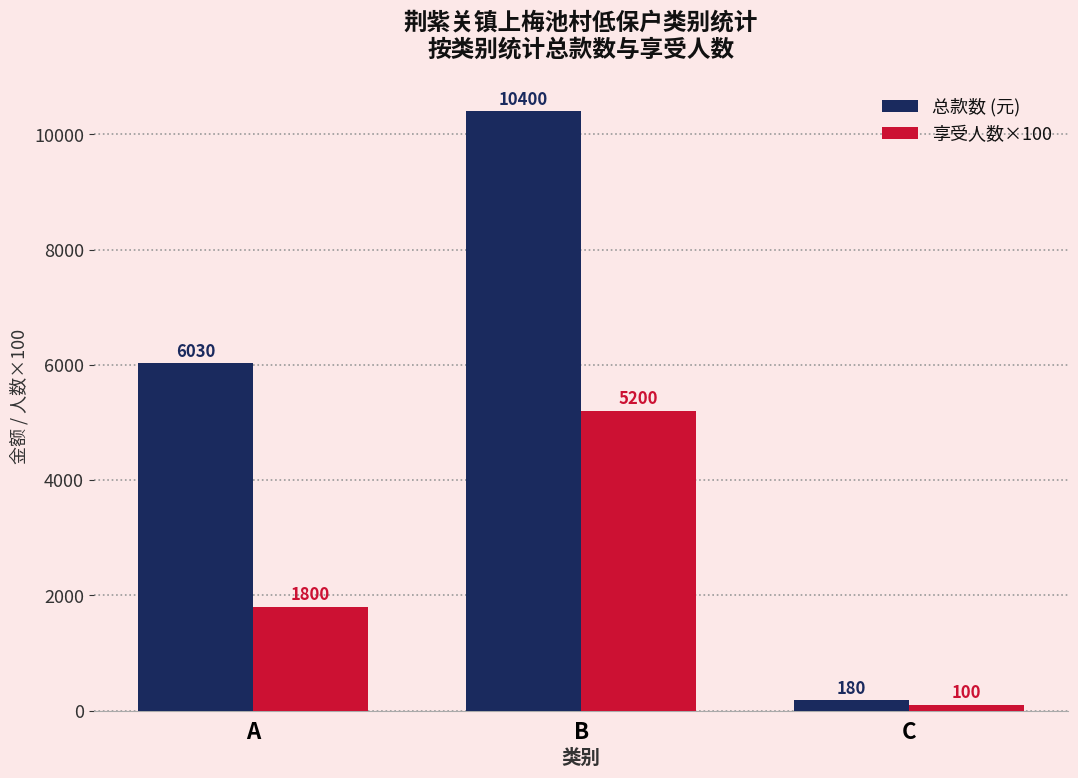

At which label does 享受人数×100 reach its minimum?

C